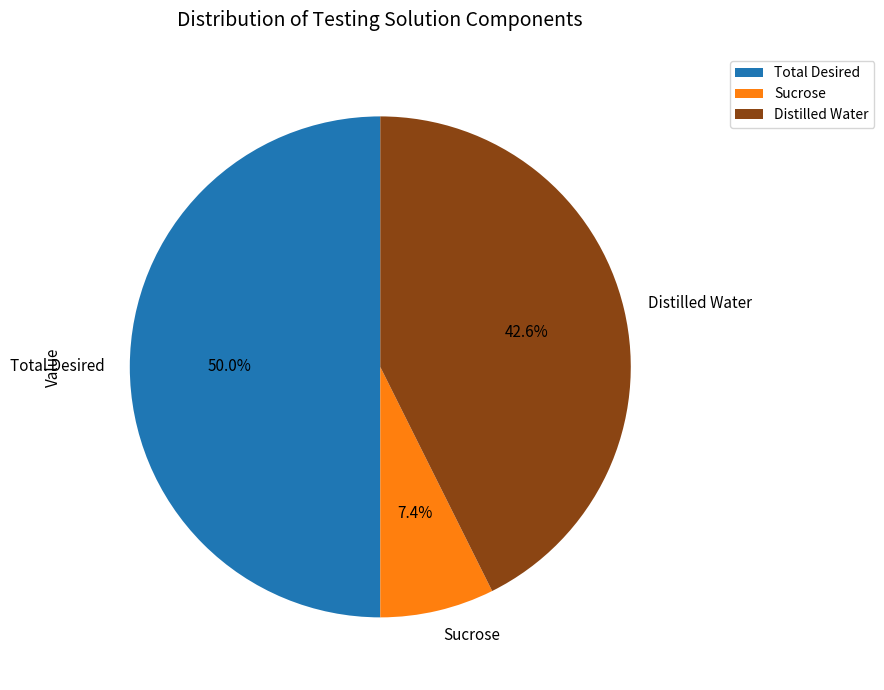

What is the total percentage of Distilled Water and Total Desired?

92.6%